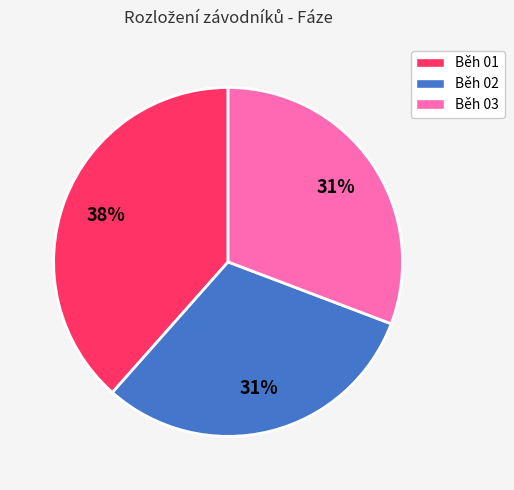

Do Běh 03 and Běh 01 together represent more than half of the pie?

Yes